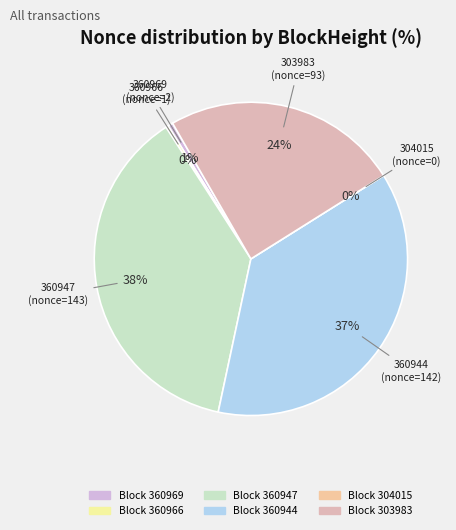

To the nearest percent, what percentage of the pie is 303983?

24%